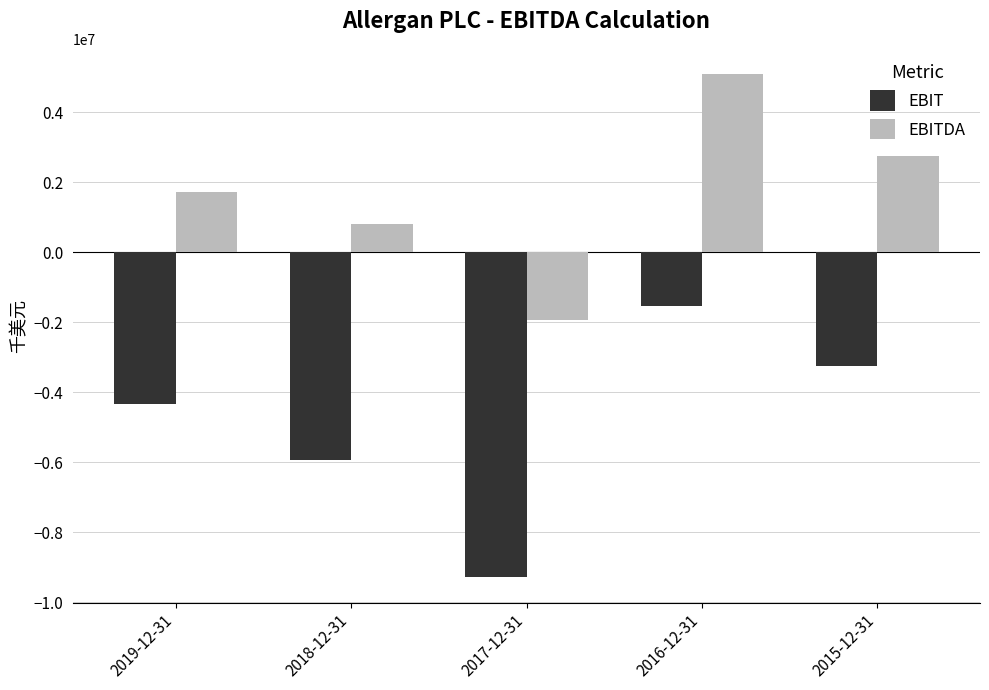

What position from the right is 2015-12-31?

1